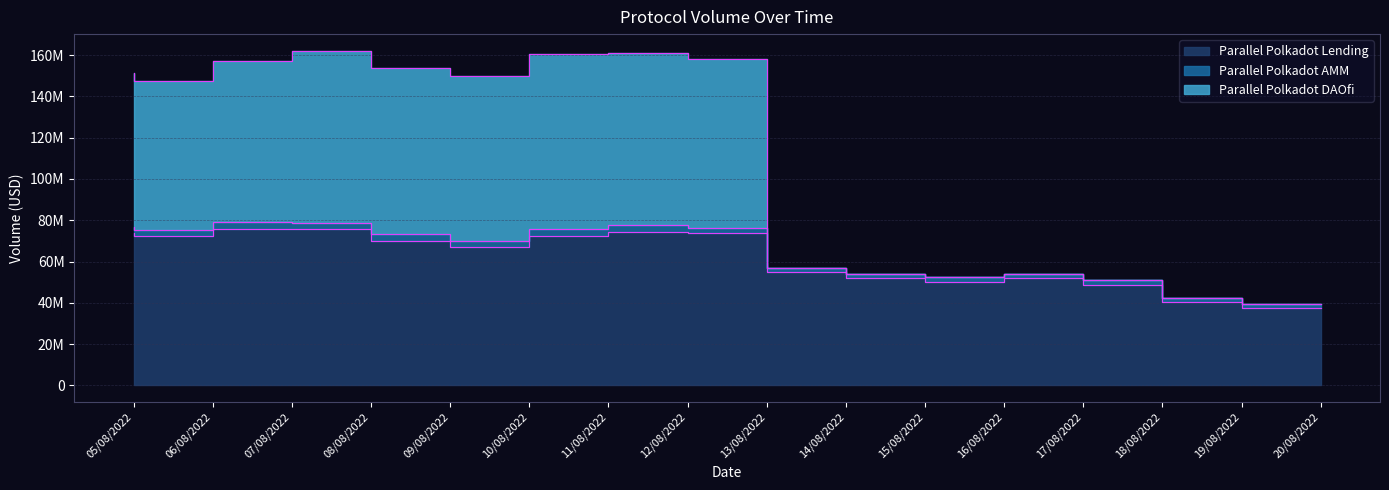

Is the value of Parallel Polkadot Lending at 13/08/2022 greater than the value of Parallel Polkadot DAOfi at 13/08/2022?

No